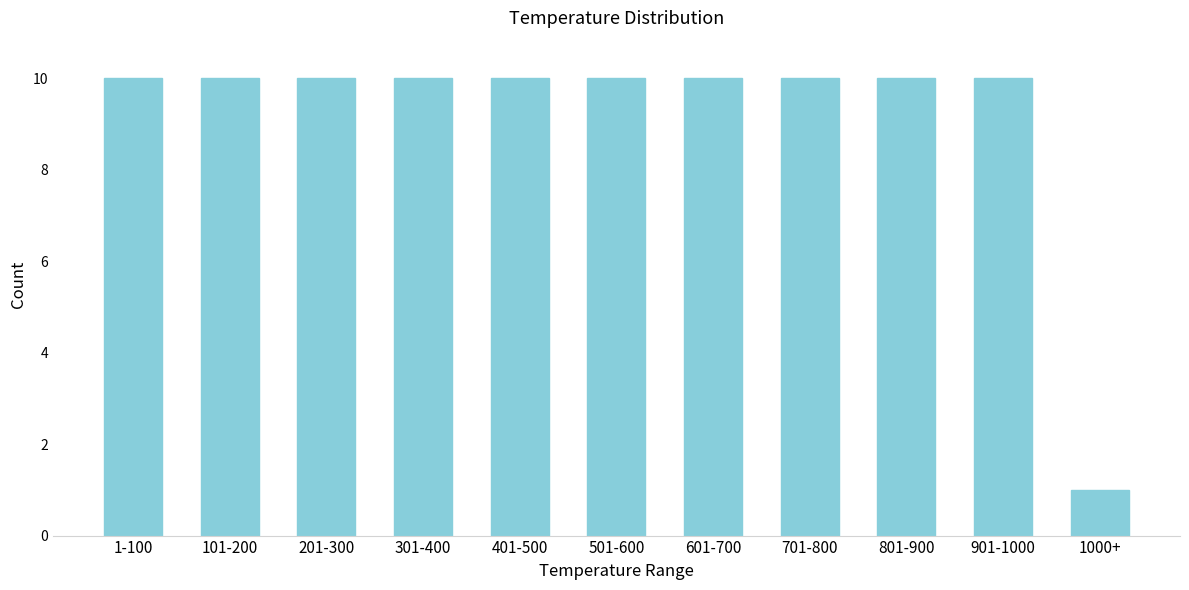

Reading left to right, what are all the values shown in this chart?

10	10	10	10	10	10	10	10	10	10	1